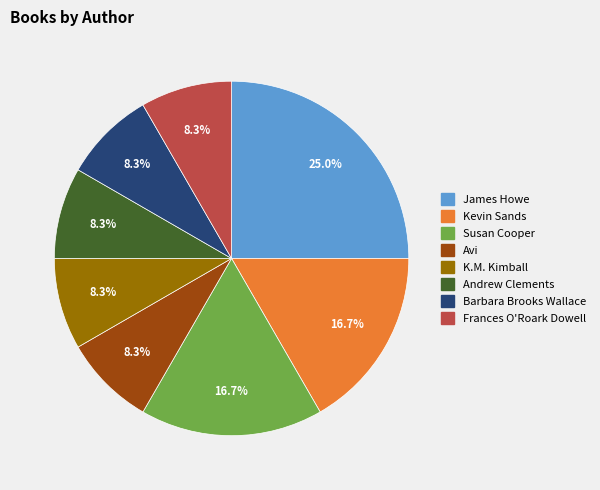

Is there a majority slice in this chart?

No